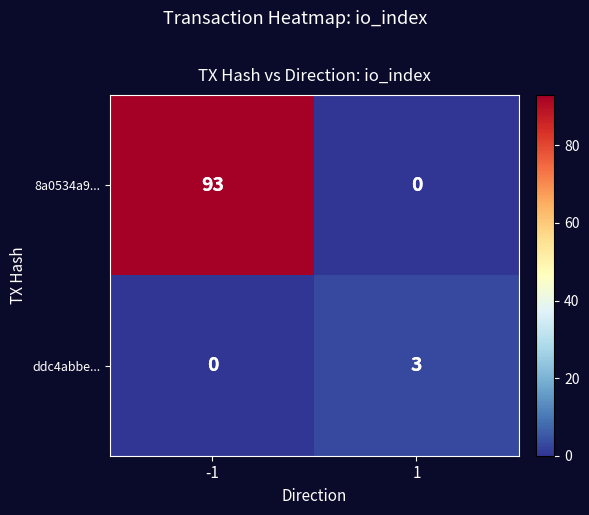

What is the difference between the highest and lowest values at -1?

93